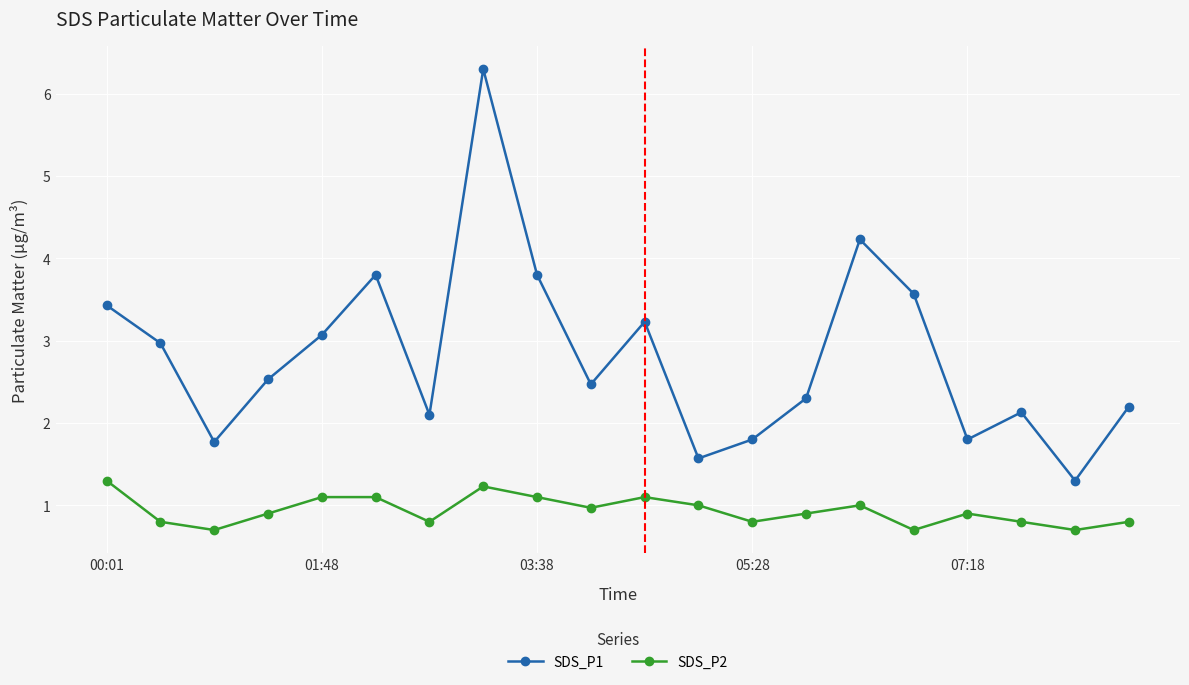

Rank the series by their average value, from highest to lowest.

SDS_P1, SDS_P2